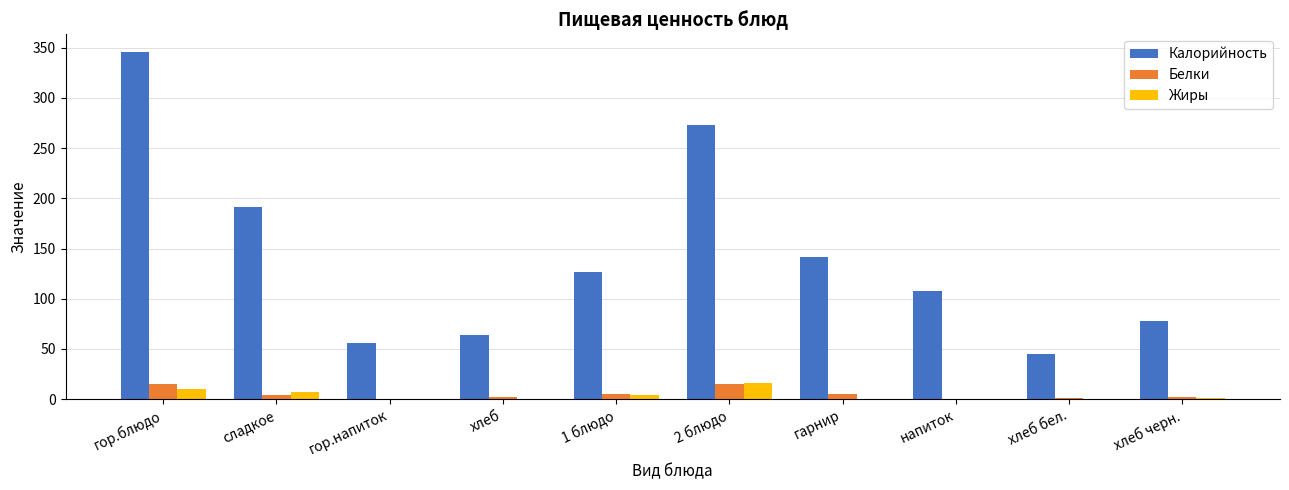

What are all the series names shown in the legend?

Калорийность, Белки, Жиры